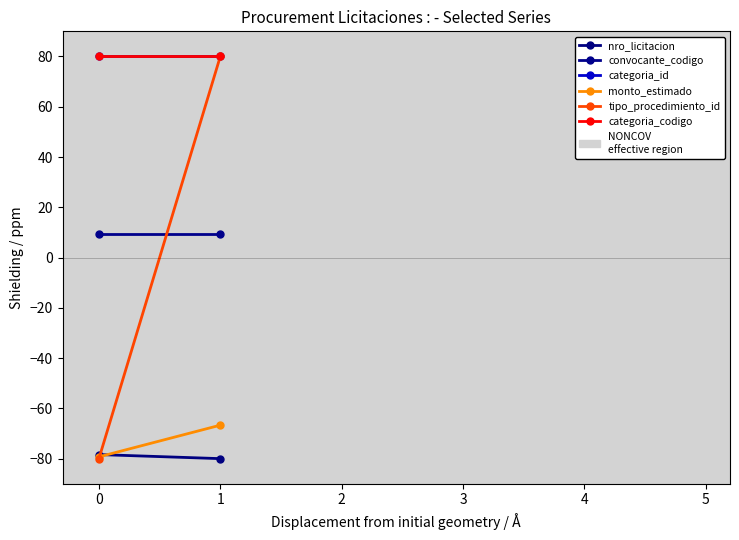

What is the total value across all series at 1?

102.8